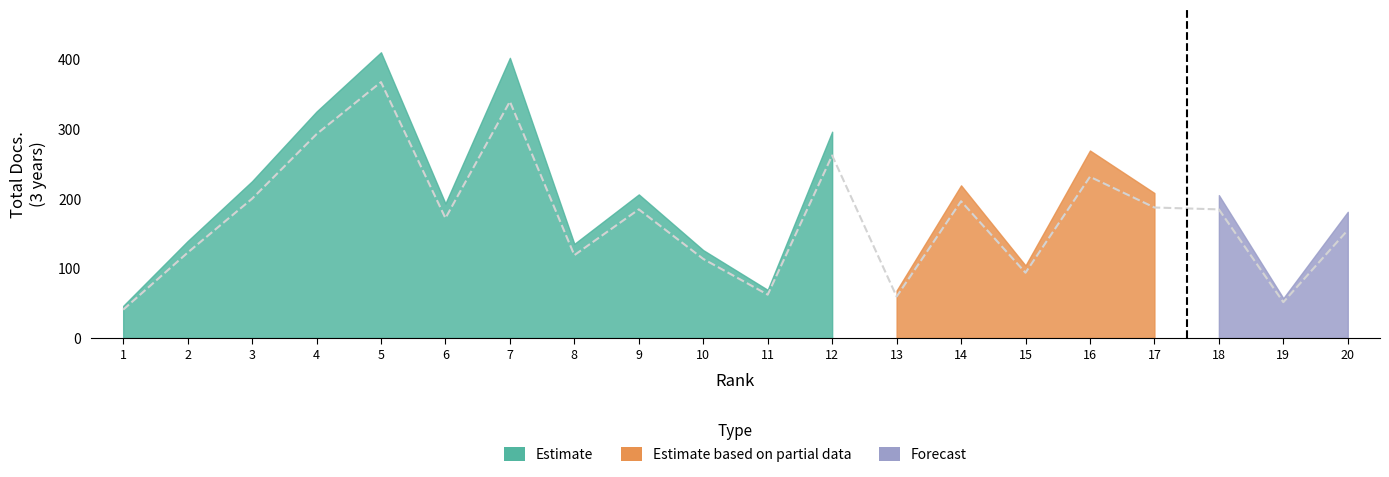

True or false: Citable Docs. (3years) and Total Docs. (3years) intersect in this chart.

False